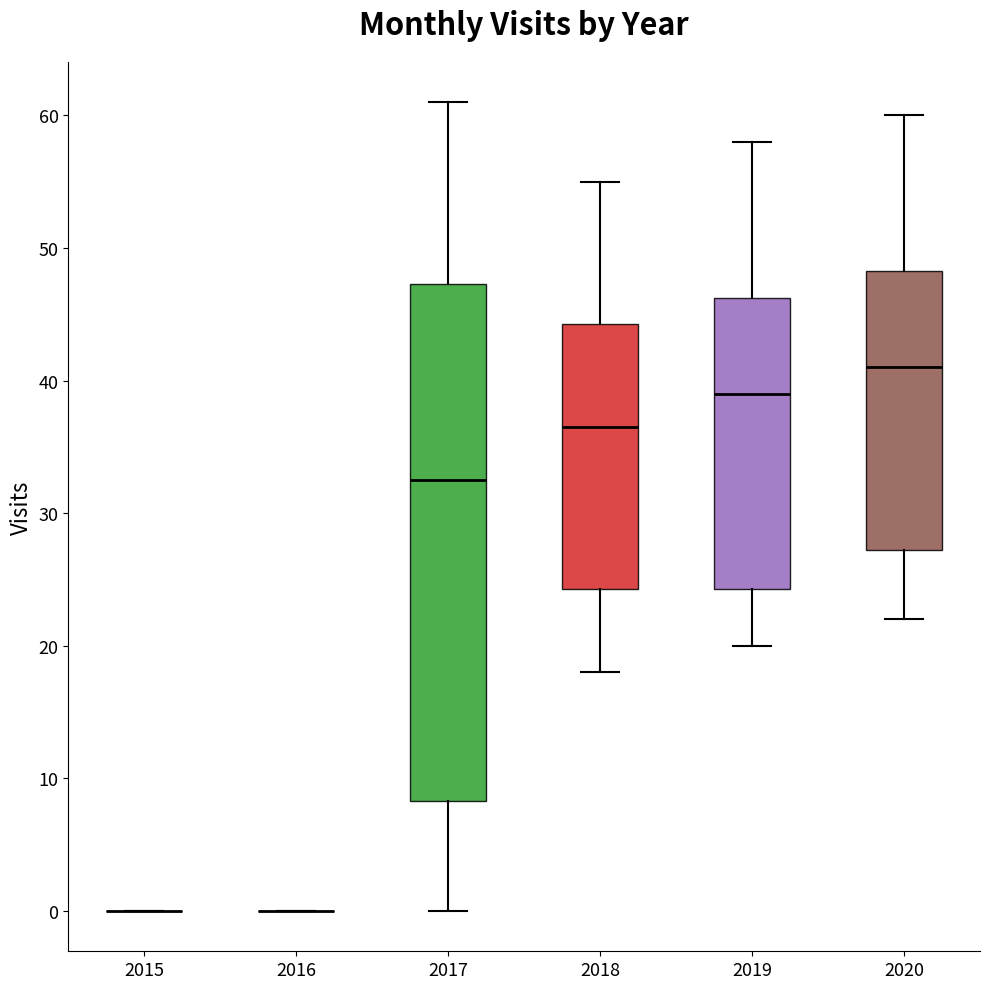

Reading left to right, read every box against the y-axis: the position of its median line, the range the box covers, and the ends of its whiskers. The values are not printed on the chart, so give them approximately, as read against the axis.

2015: box collapsed to a line at 0, whiskers 0 to 0
2016: box collapsed to a line at 0, whiskers 0 to 0
2017: median 33, box 8 to 47, whiskers 0 to 61
2018: median 37, box 24 to 44, whiskers 18 to 55
2019: median 39, box 24 to 46, whiskers 20 to 58
2020: median 41, box 27 to 48, whiskers 22 to 60